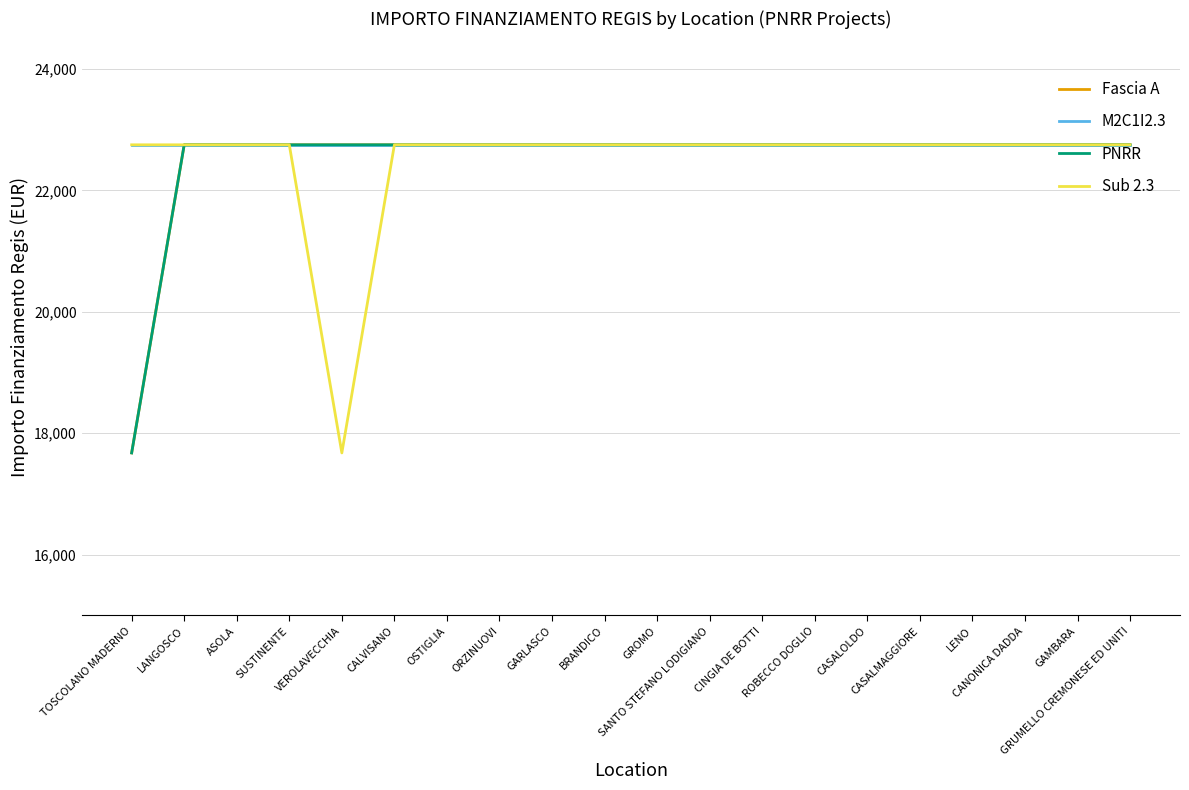

What is the label of the 17th point from the left?

LENO